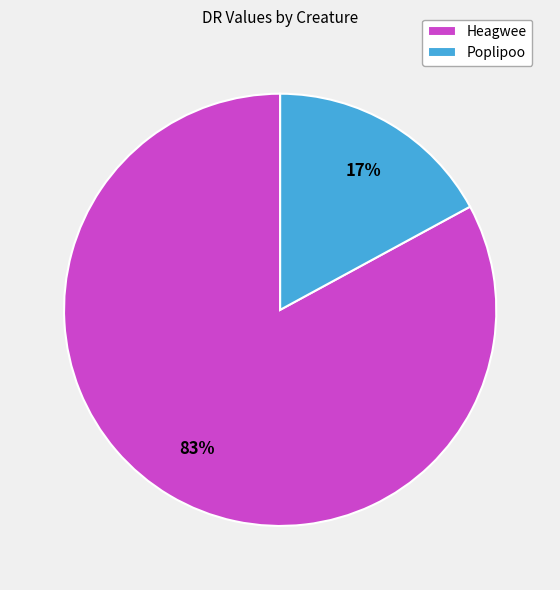

What percentage is the Heagwee slice, to the nearest percent?

83%